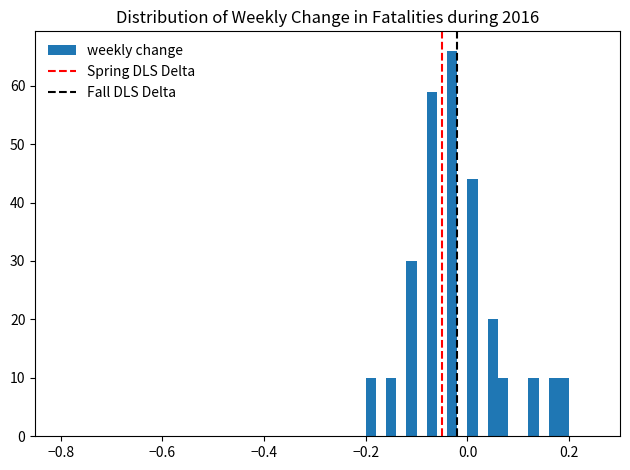

Read against the x-axis, roughly where is the centre of the tallest bar?

-0.02